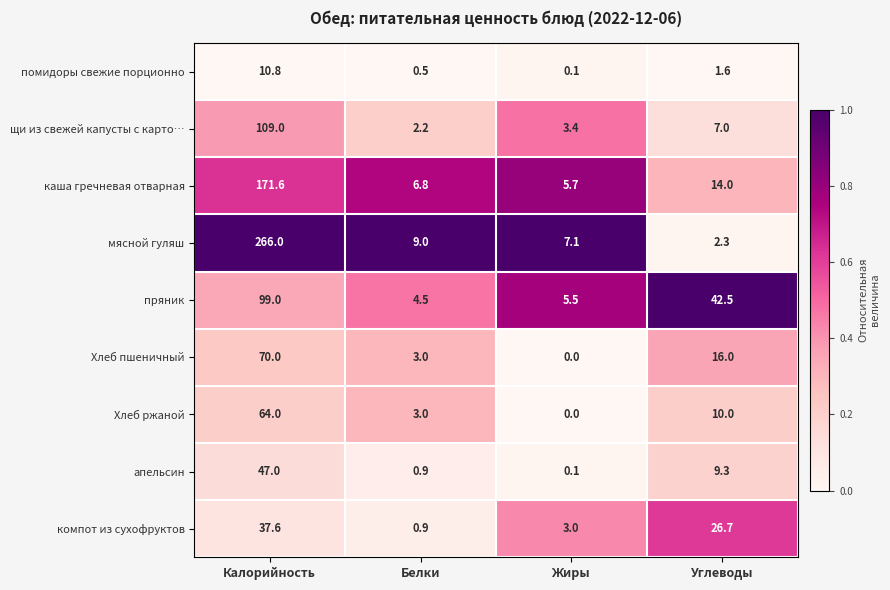

What is the sum of the мясной гуляш values at Калорийность and Белки?

275.0